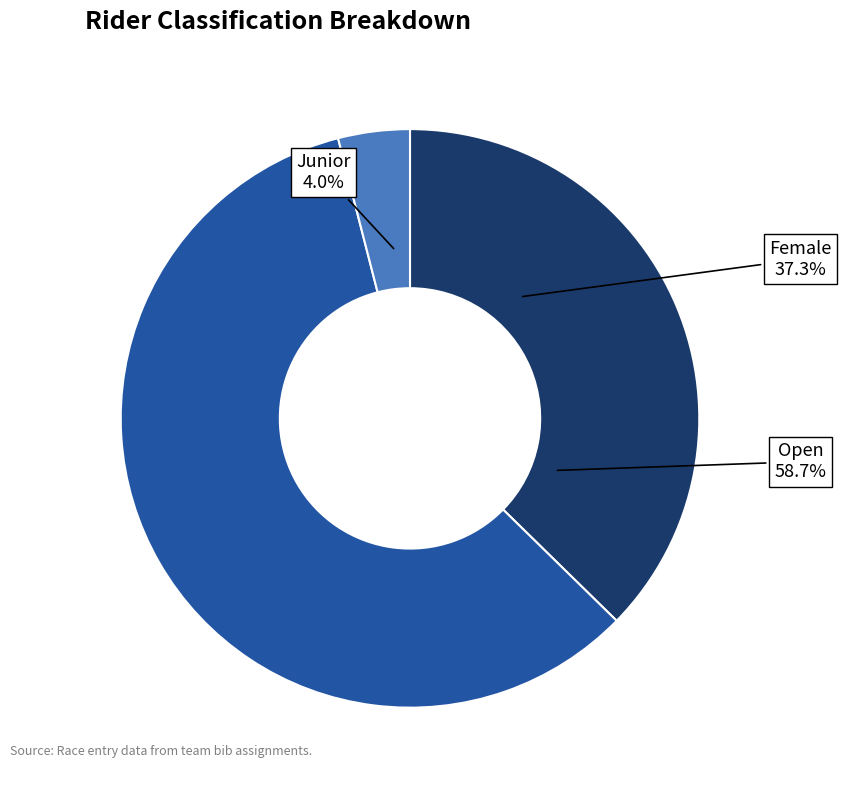

Which slice is the smallest?

Junior